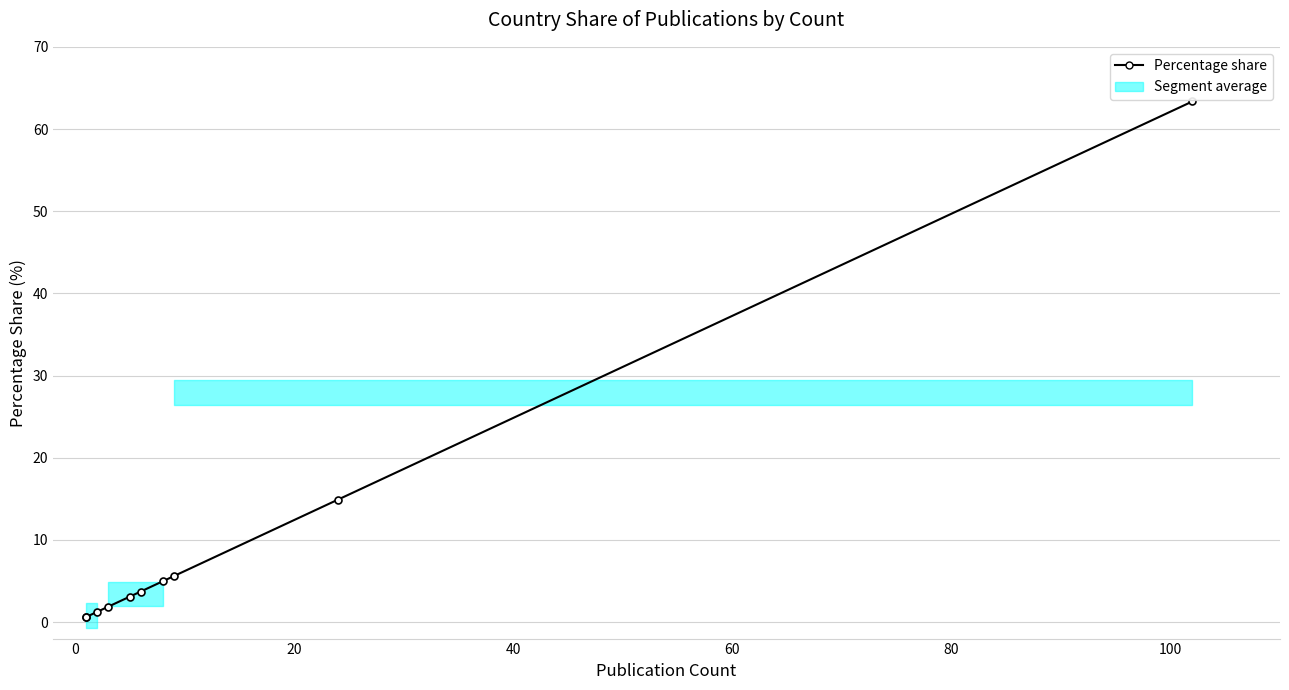

How many data points are above 3?

6